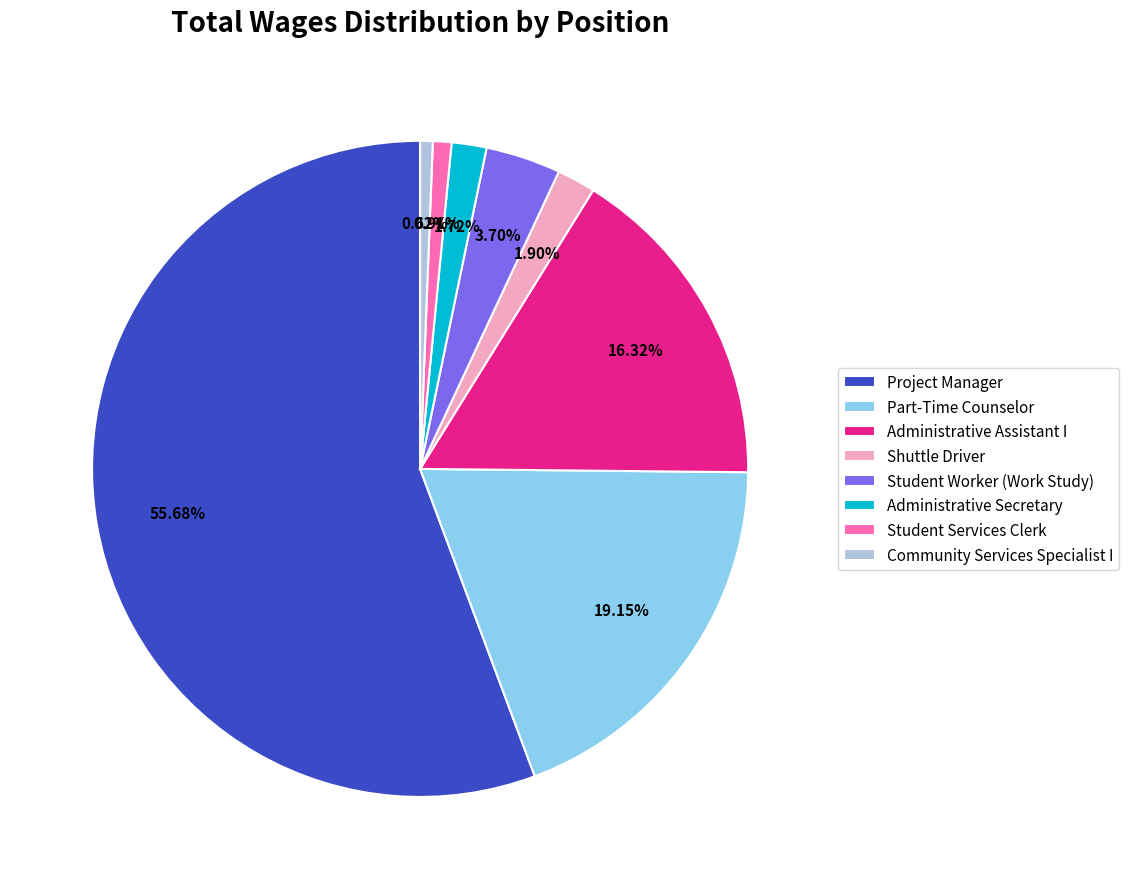

Which has a higher value, Student Services Clerk or Shuttle Driver?

Shuttle Driver